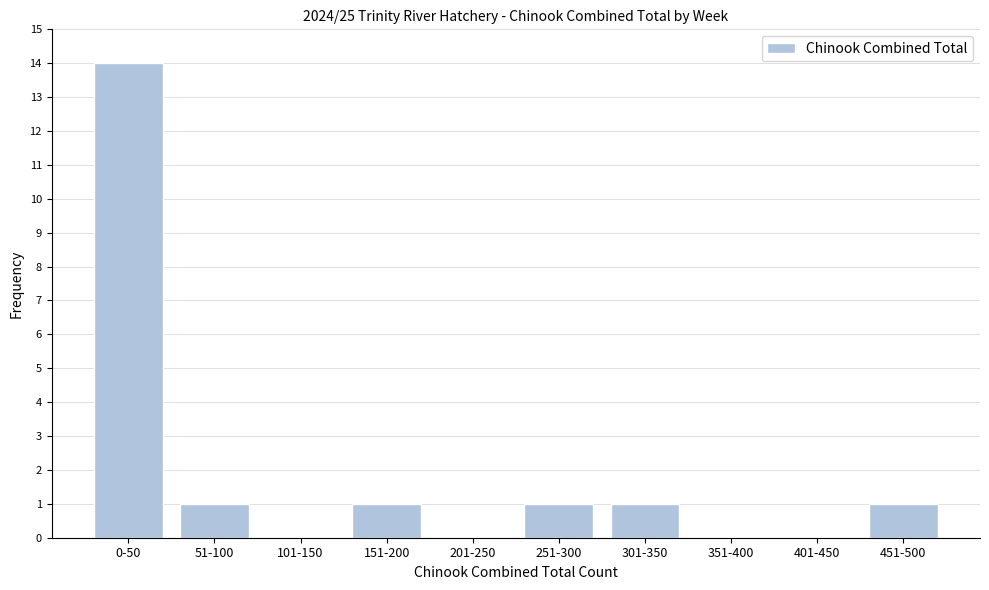

Reading right to left, extract all data points from this chart.

451-500=1	401-450=0	351-400=0	301-350=1	251-300=1	201-250=0	151-200=1	101-150=0	51-100=1	0-50=14